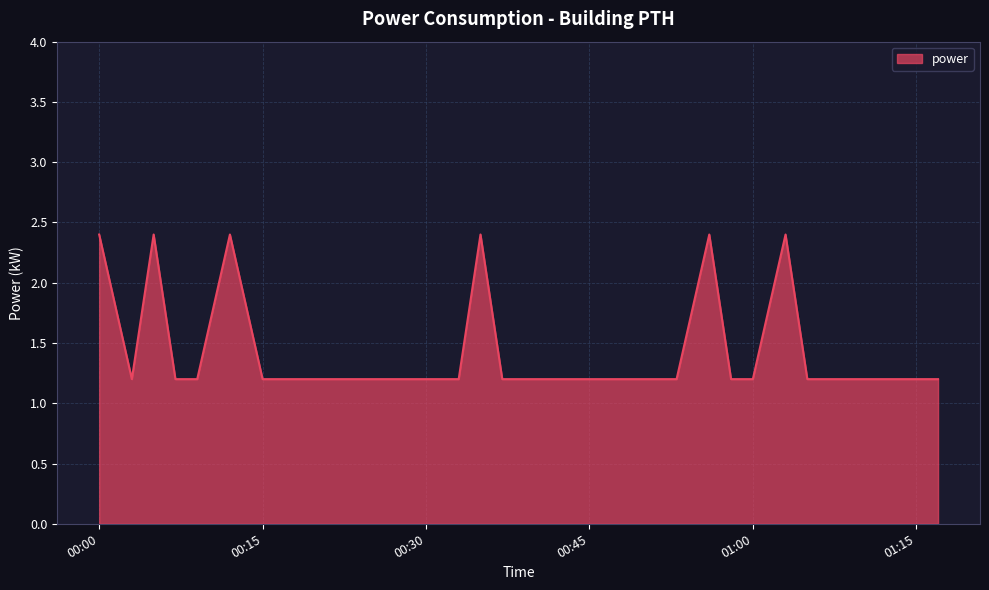

What is the difference between the maximum and minimum values?

1.2